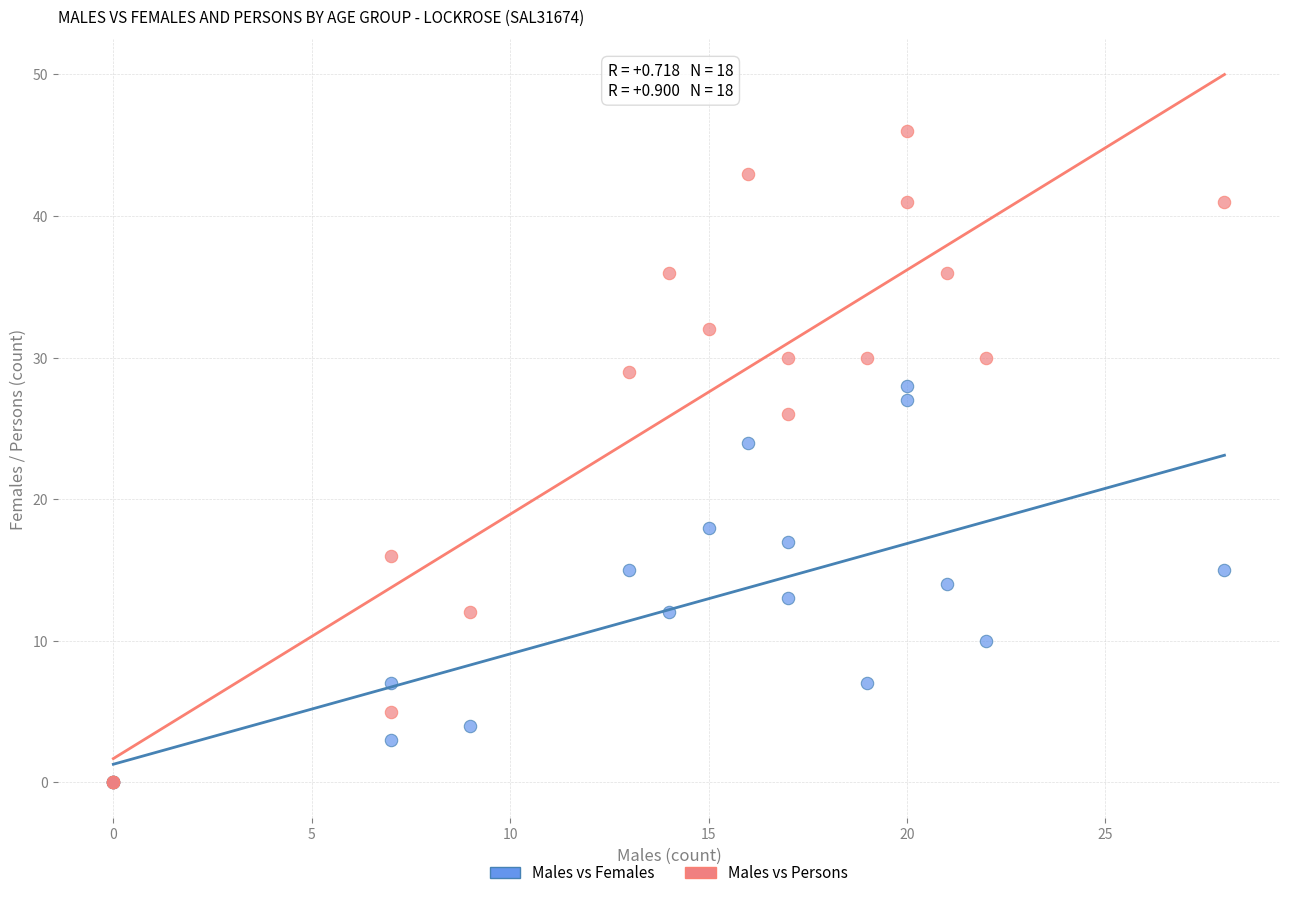

Across all series, what Y value is closest to 23?

24